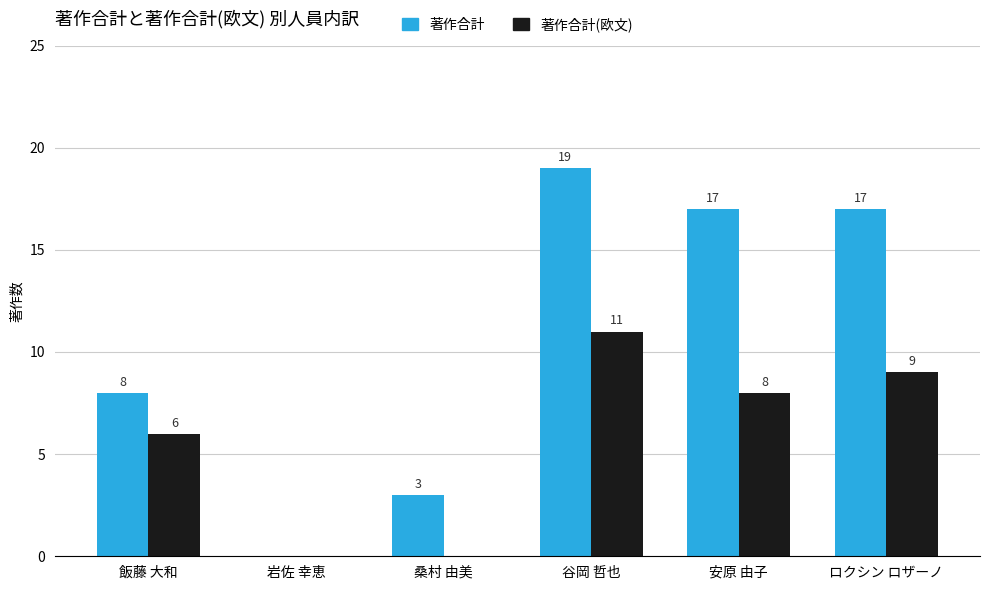

Between 桑村 由美 and ロクシン ロザーノ, which series saw the biggest shift?

著作合計